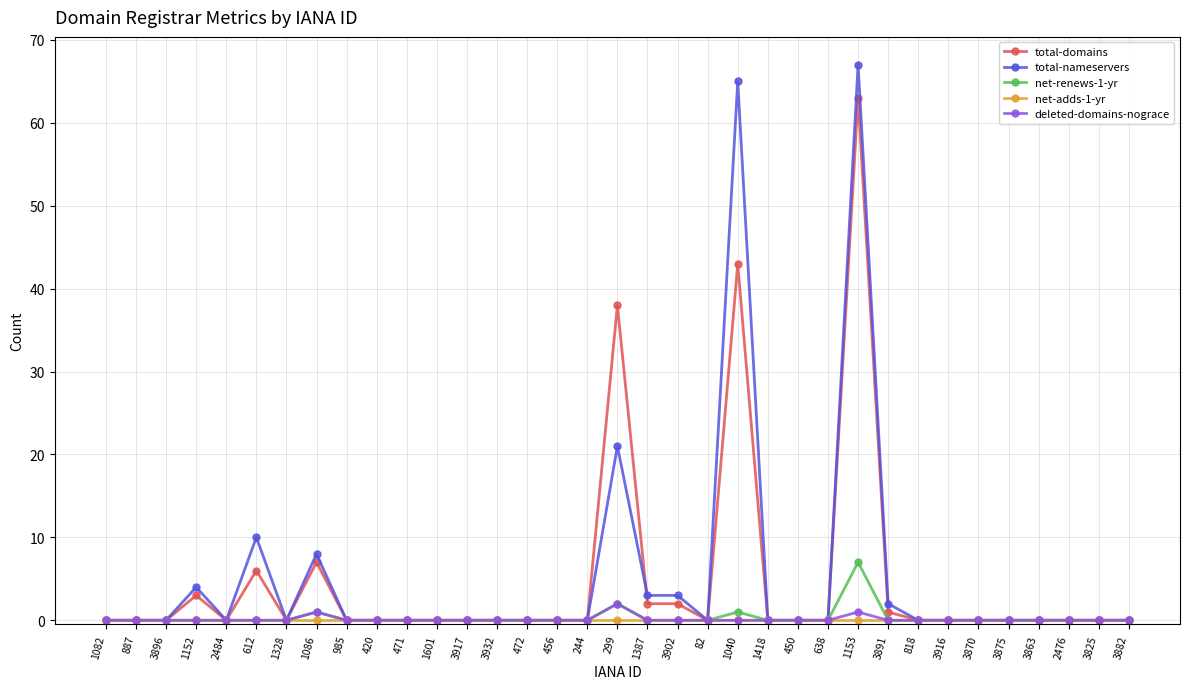

True or false: deleted-domains-nograce has a value of 0 at 1601.

True